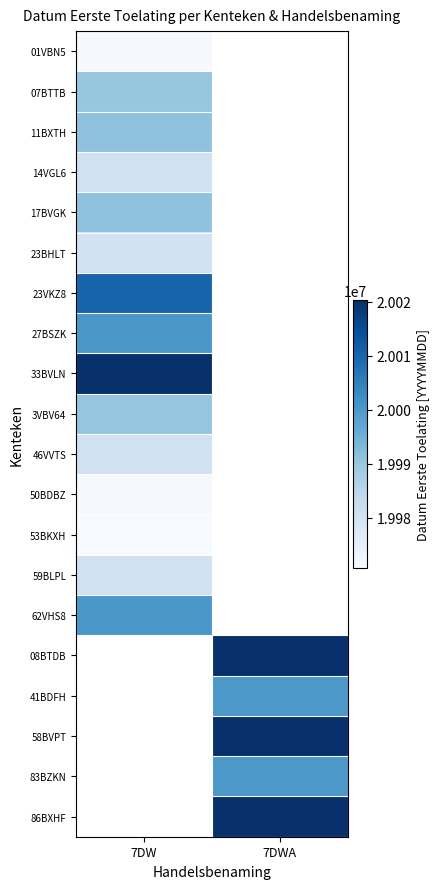

At 7DW, list the series in order from smallest to largest.

53BKXH, 01VBN5, 50BDBZ, 23BHLT, 59BLPL, 46VVTS, 14VGL6, 07BTTB, 3VBV64, 11BXTH, 17BVGK, 62VHS8, 27BSZK, 23VKZ8, 33BVLN, 08BTDB, 41BDFH, 58BVPT, 83BZKN, 86BXHF